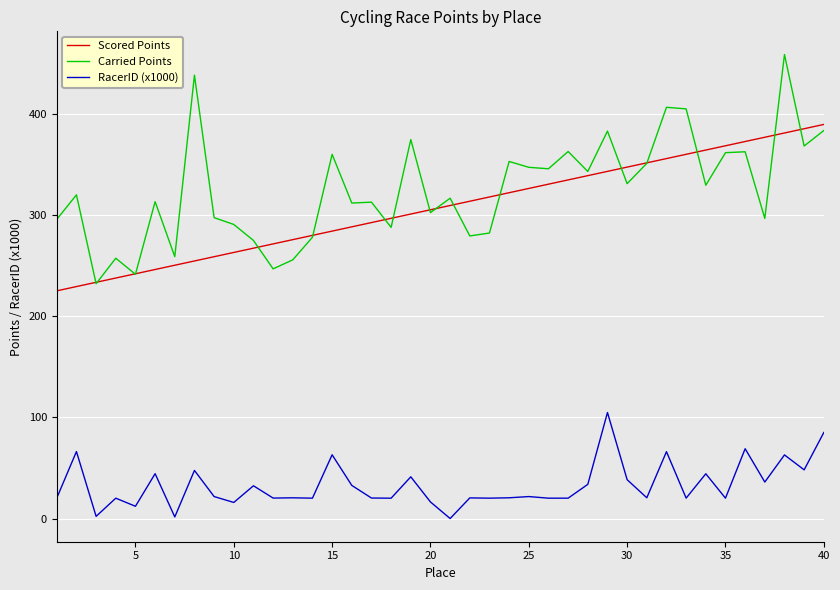

True or false: Carried Points and RacerID (x1000) cross at least once.

False